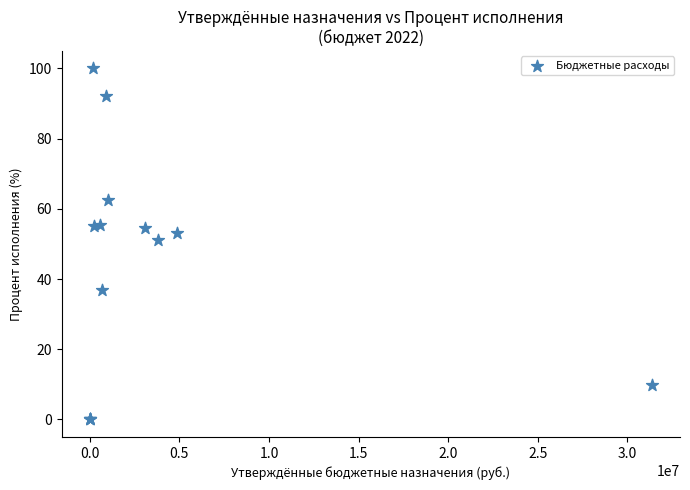

What Y value in the scatter plot is closest to 50?

51.2